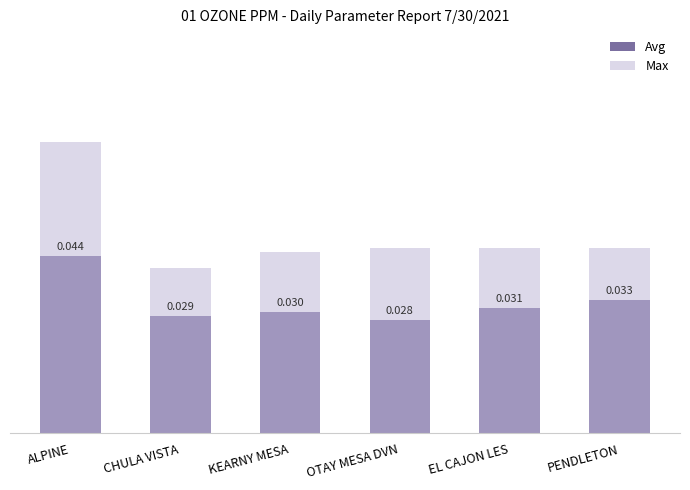

Between CHULA VISTA and OTAY MESA DVN, which series saw the biggest shift?

Max